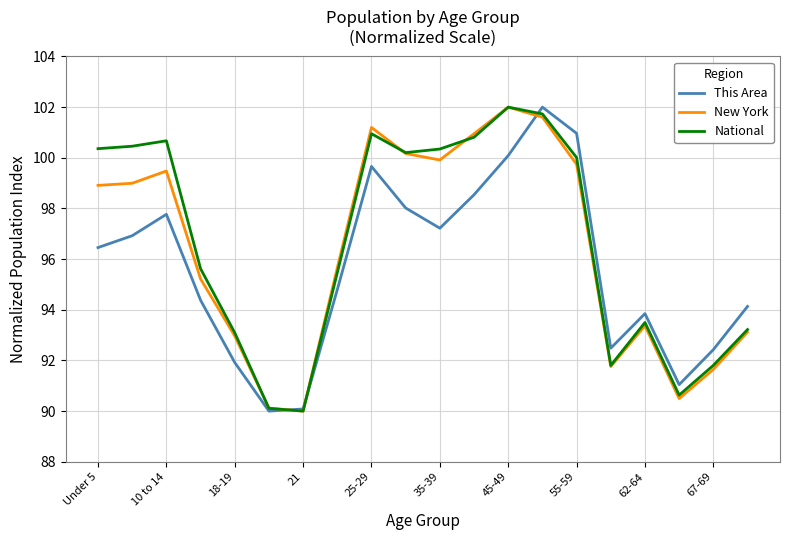

True or false: New York has more than 2 points higher than both neighbors.

True